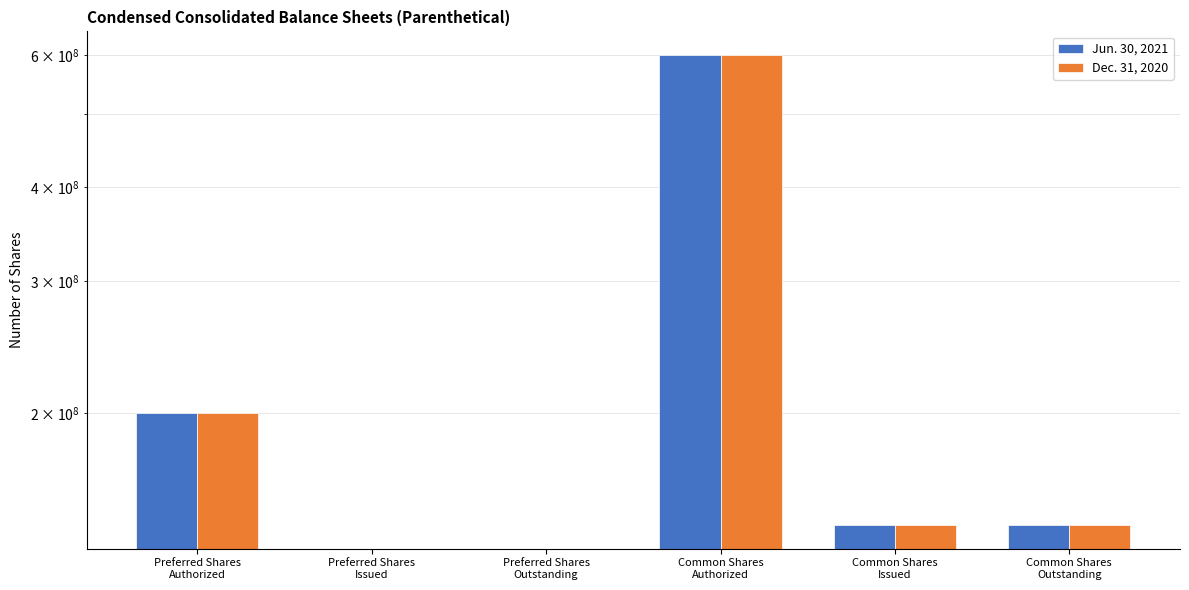

What position from the left is Common Shares
Issued?

5